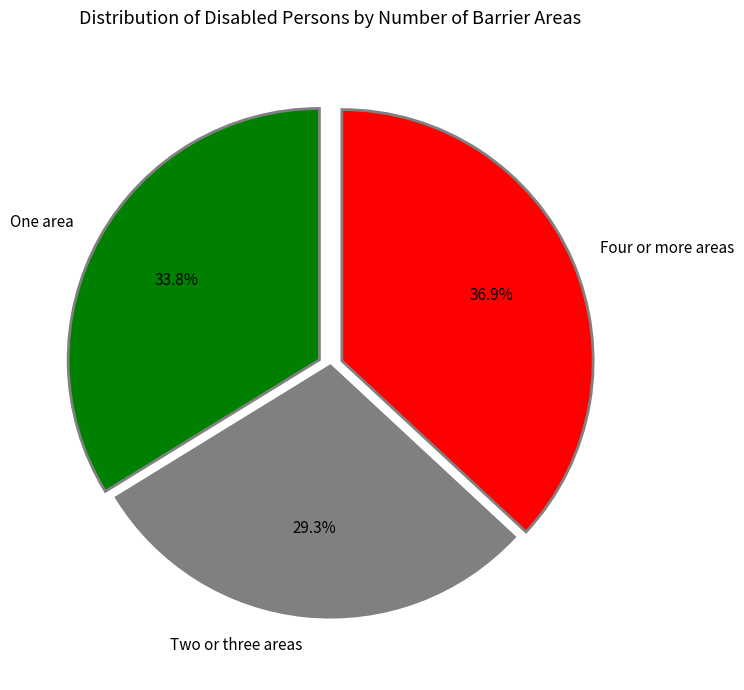

Which has a higher value, One area or Four or more areas?

Four or more areas